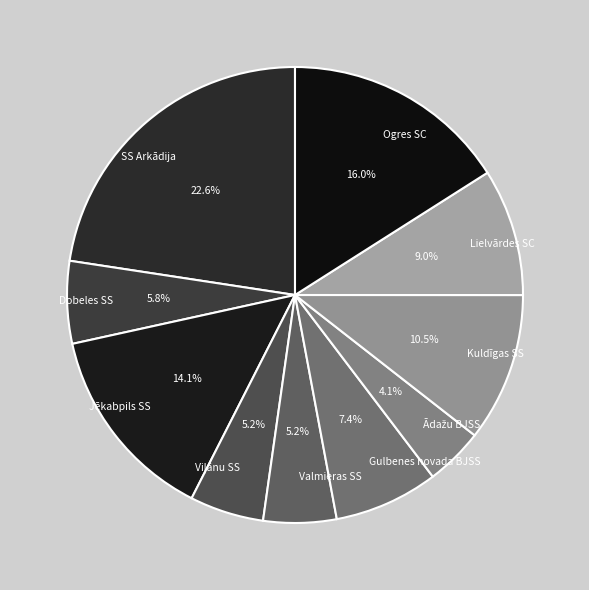

To the nearest percent, what is the average slice percentage?

10%